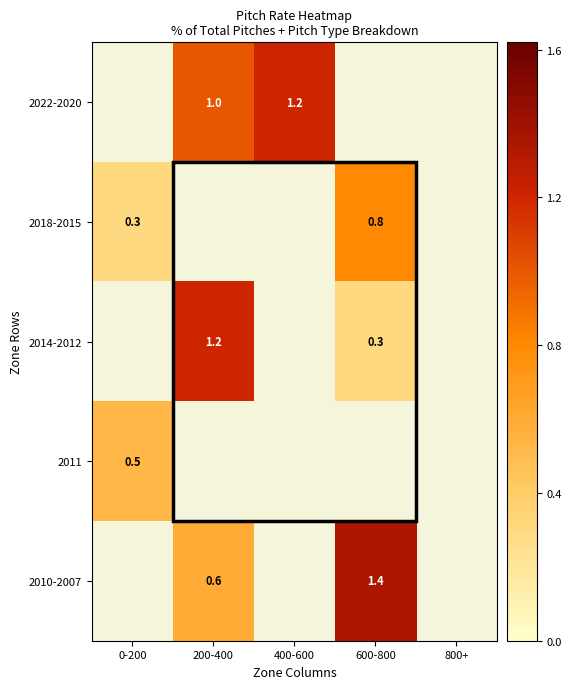

Is it true that 2018-2015 equals 0.5 at 0-200?

False